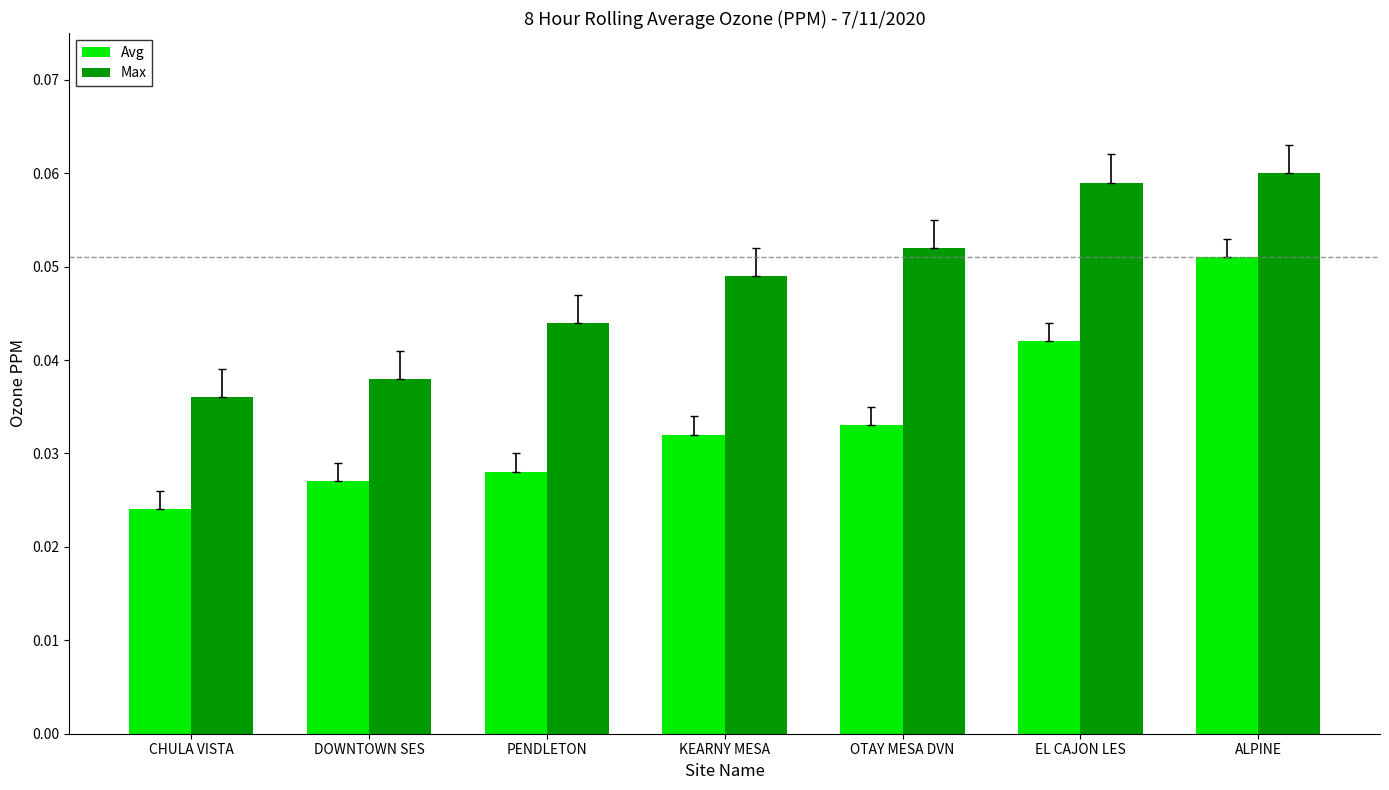

Count the number of categories in the chart.

7